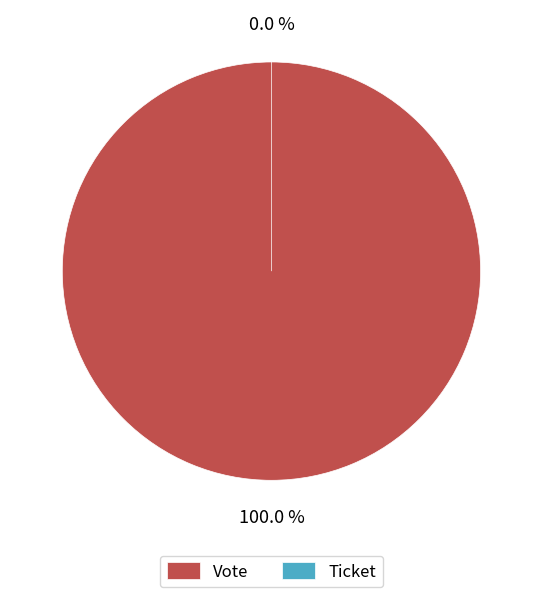

Is it true that Vote is 100% of the pie?

True